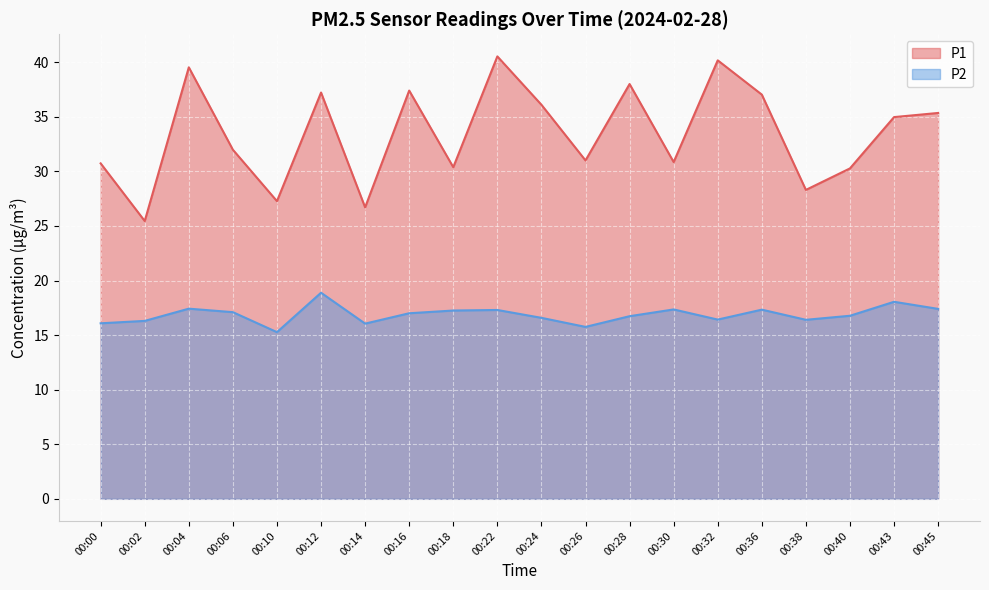

At 00:22, list the series in order from smallest to largest.

P2, P1